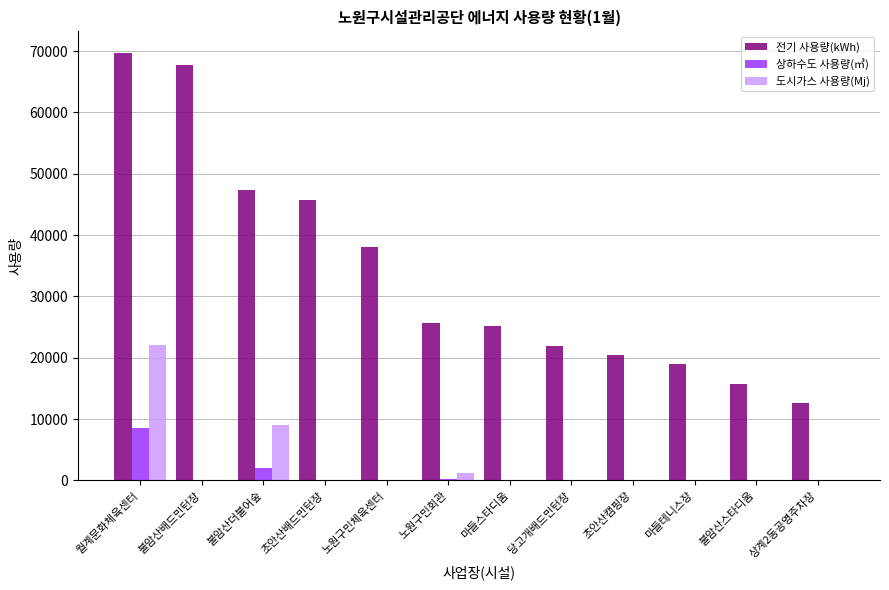

Which series has the largest total across all categories?

전기 사용량(kWh)